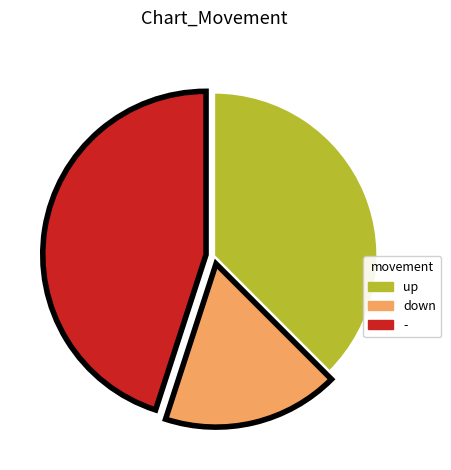

The - slice represents 45% of the pie. True or false?

True